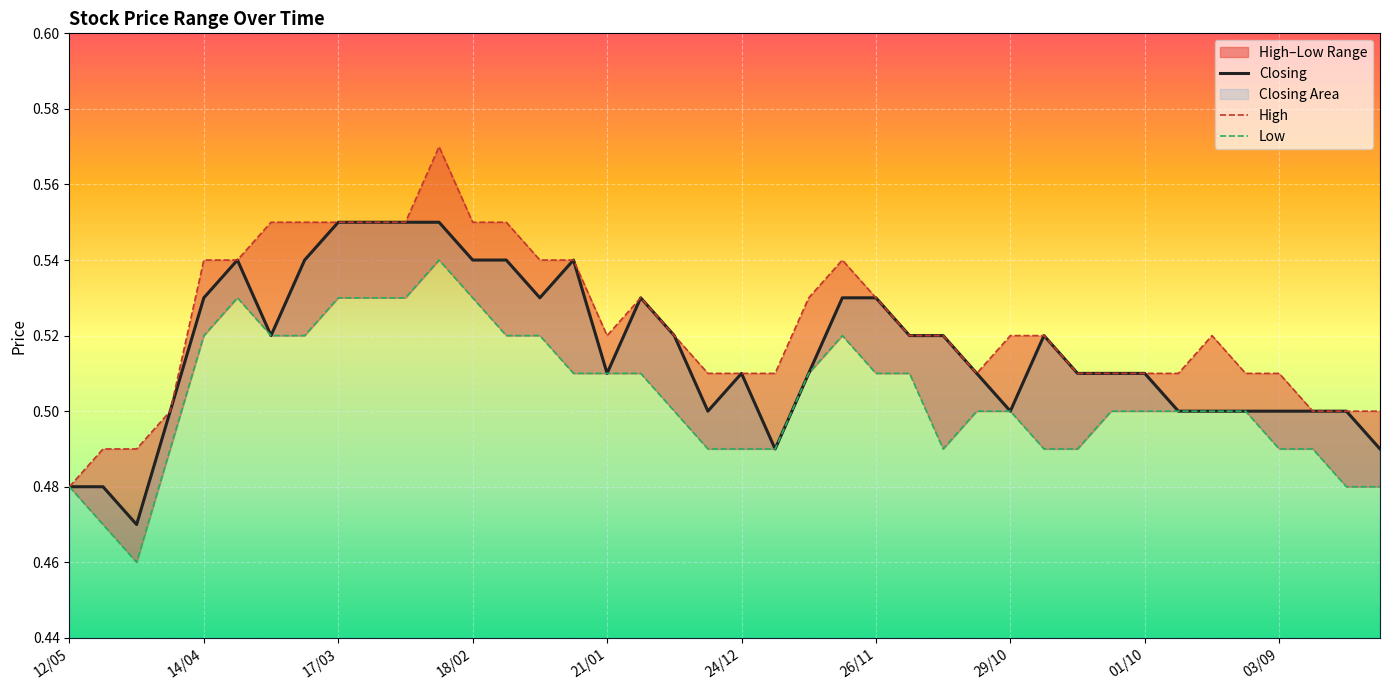

Is it true that Low equals 0.3 at 10?

False